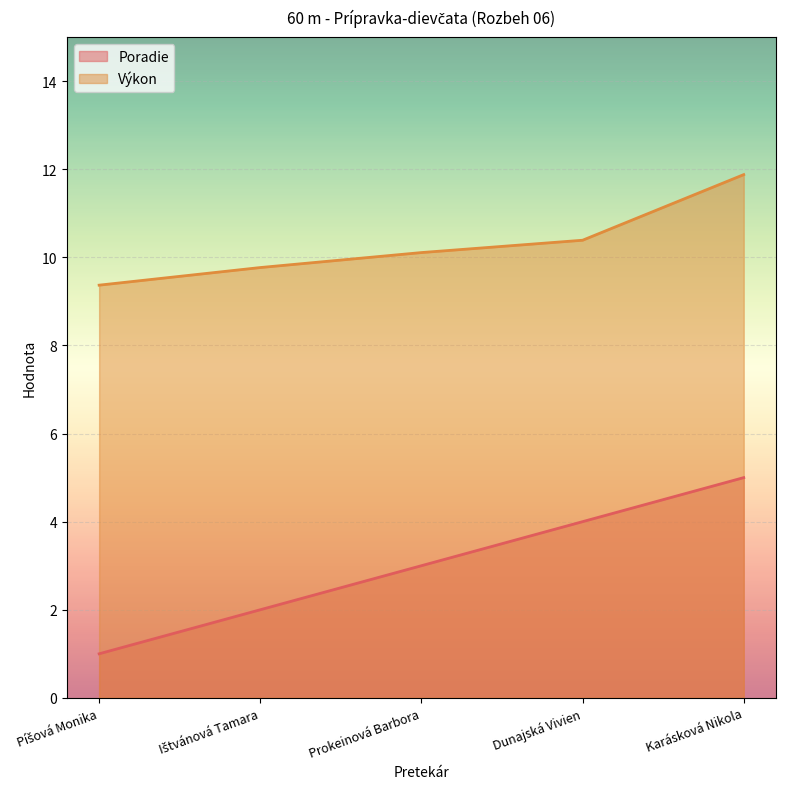

What are all the series names shown in the legend?

Poradie, Výkon